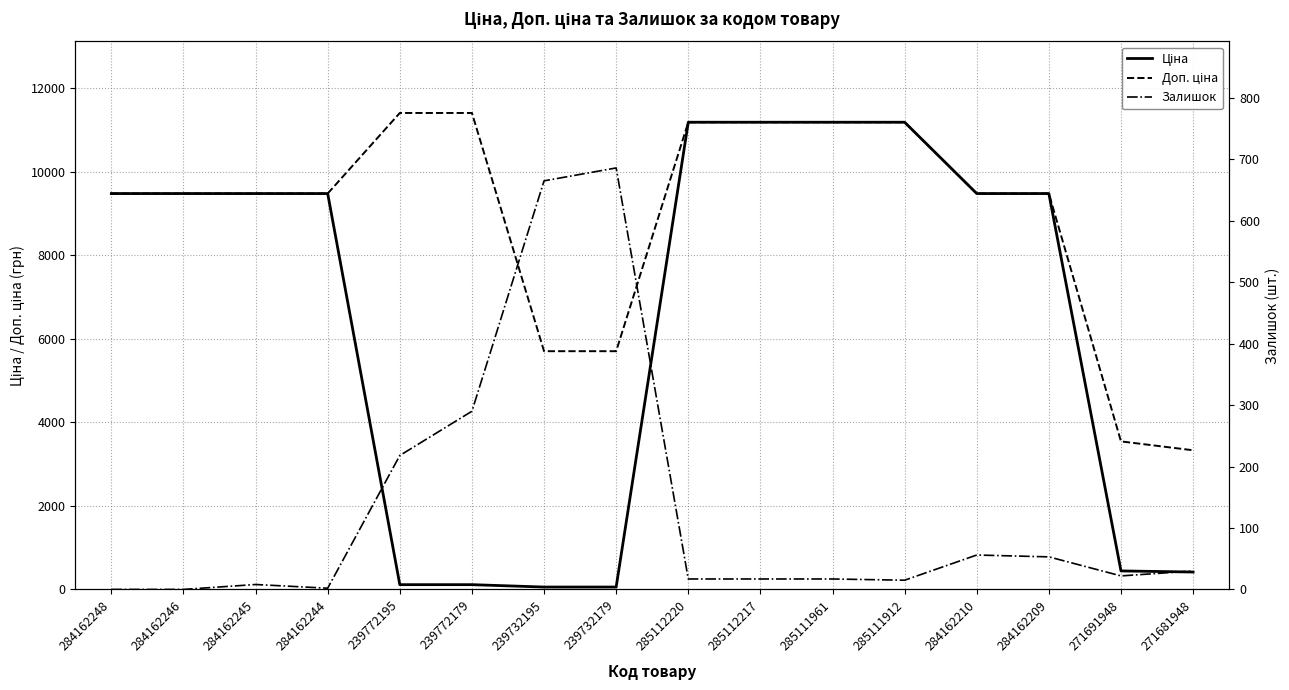

What is the label of the 5th point from the right?

285111912